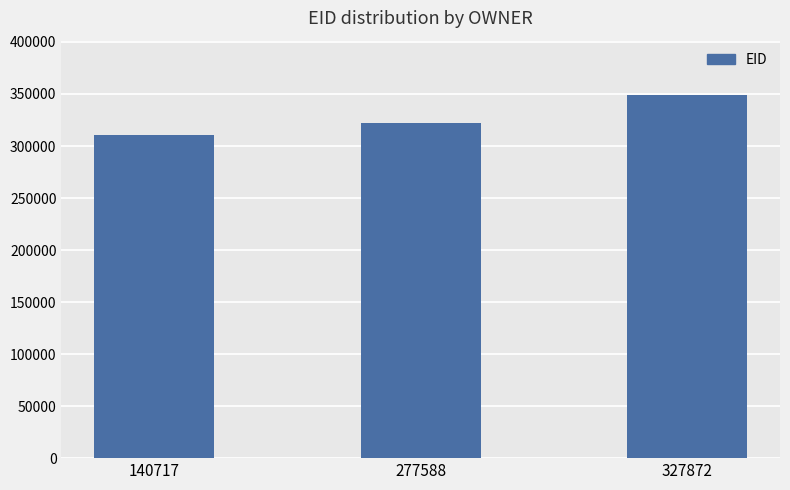

Between 277588 and 327872, which is larger?

327872